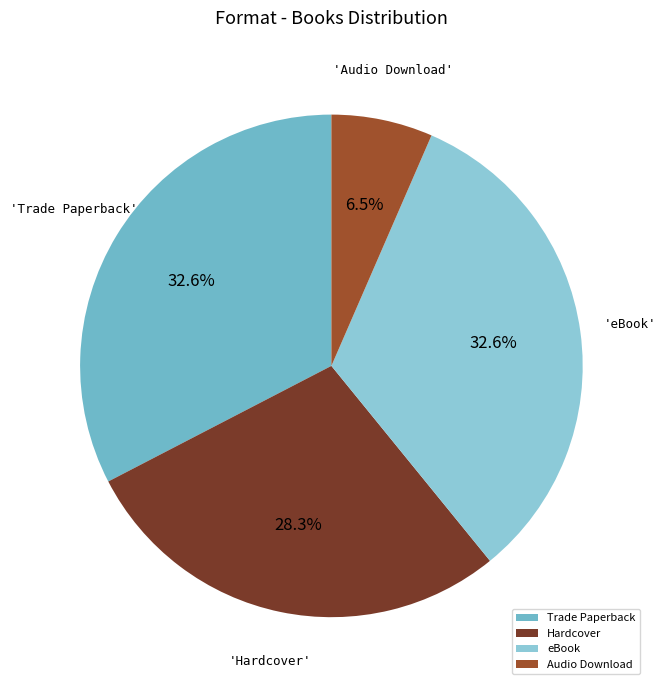

To the nearest percent, what is the difference between the Hardcover and eBook slice percentages?

4%